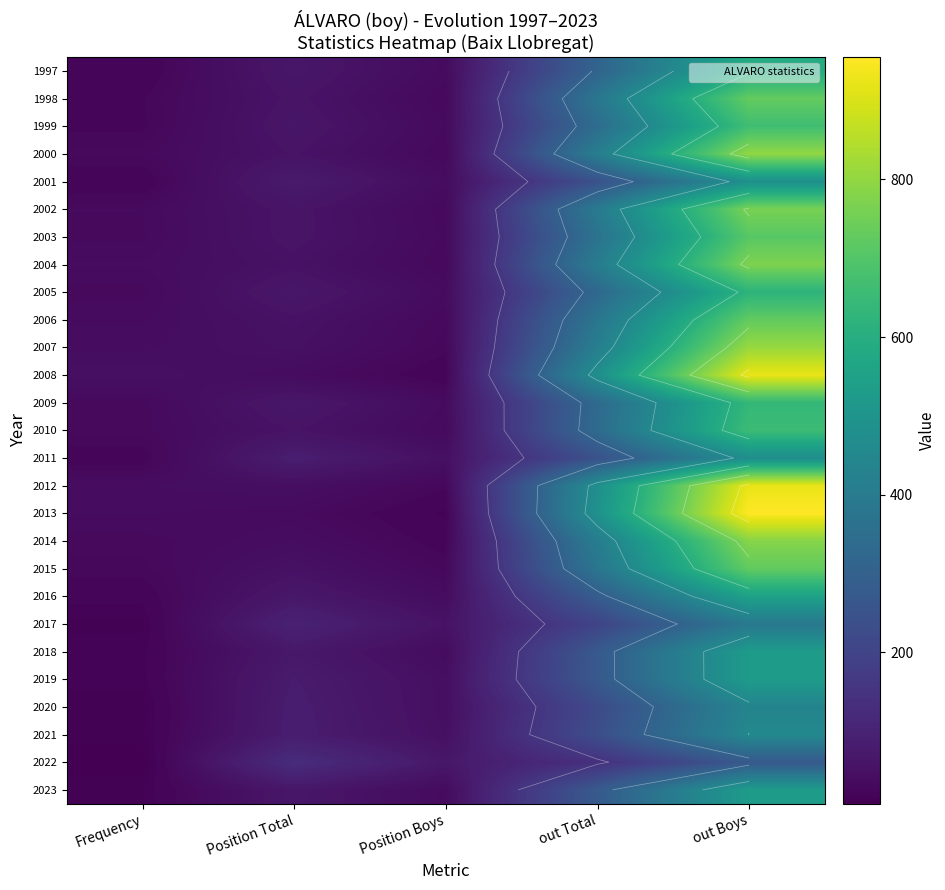

What is the total value across all series at Frequency?

731